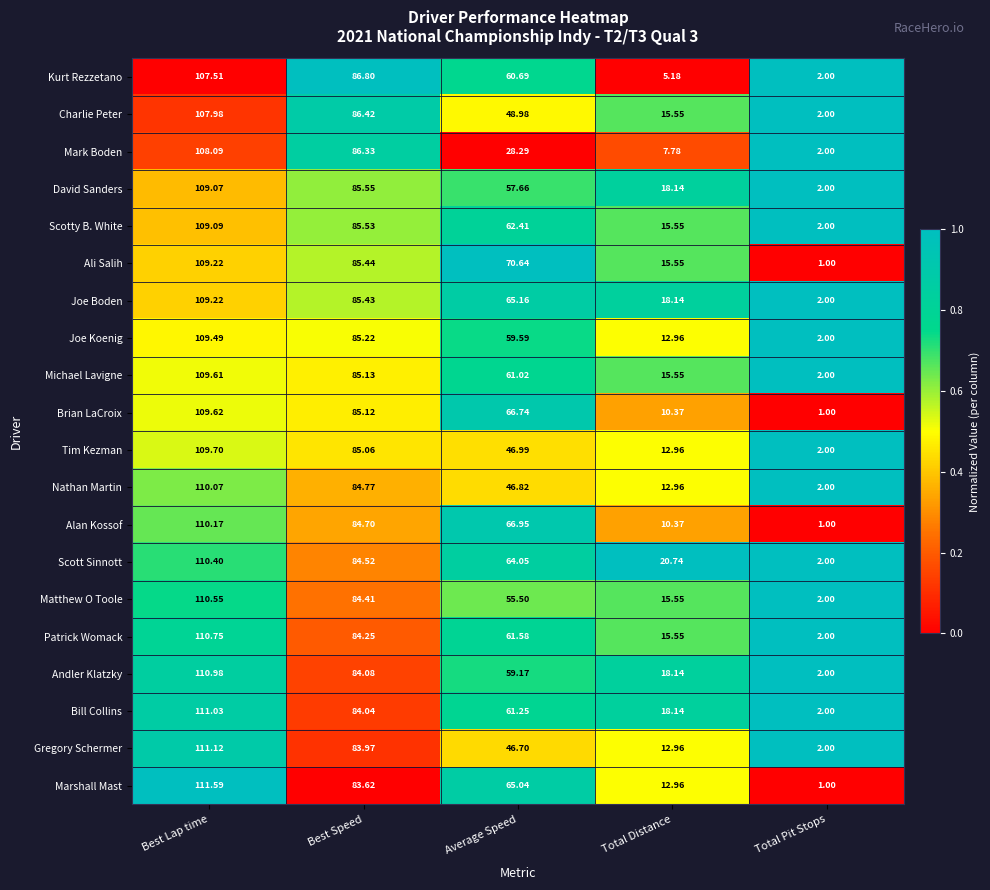

Between Best Lap time and Average Speed, which series saw the biggest shift?

Mark Boden